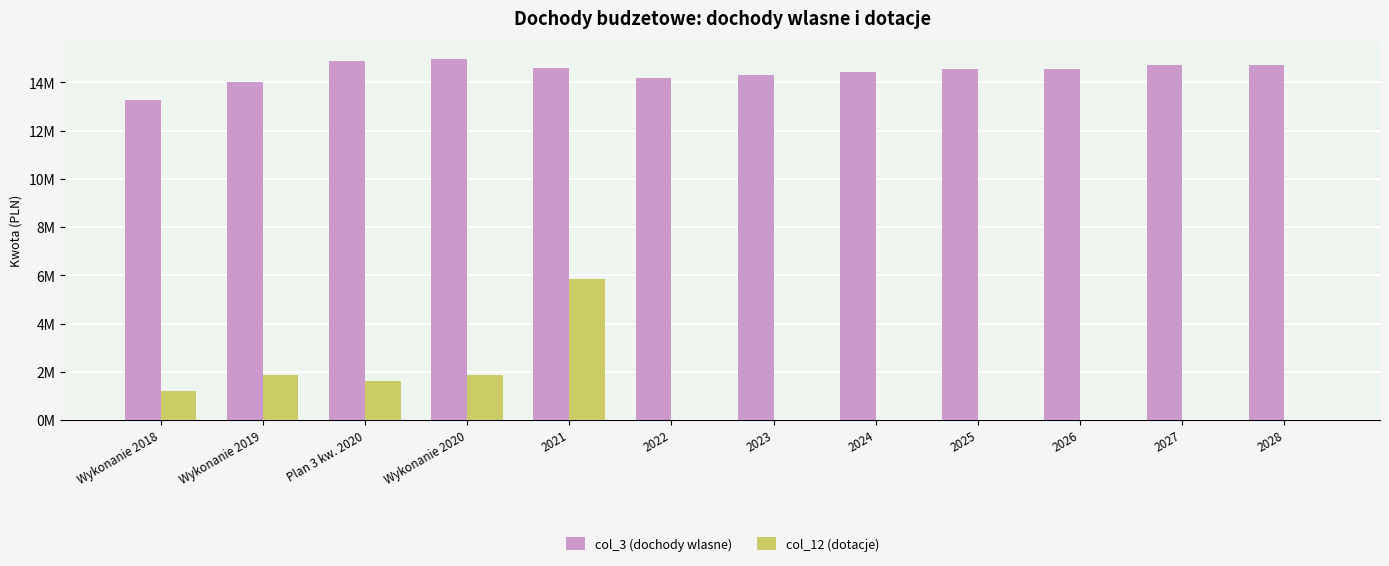

What are all the series names shown in the legend?

col_3 (dochody wlasne), col_12 (dotacje)